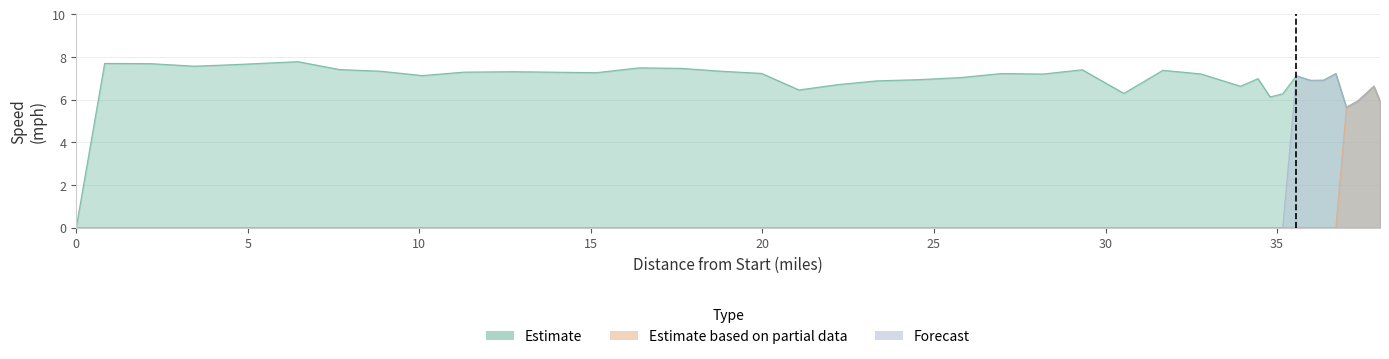

What is the sum of all Estimate values?

266.7